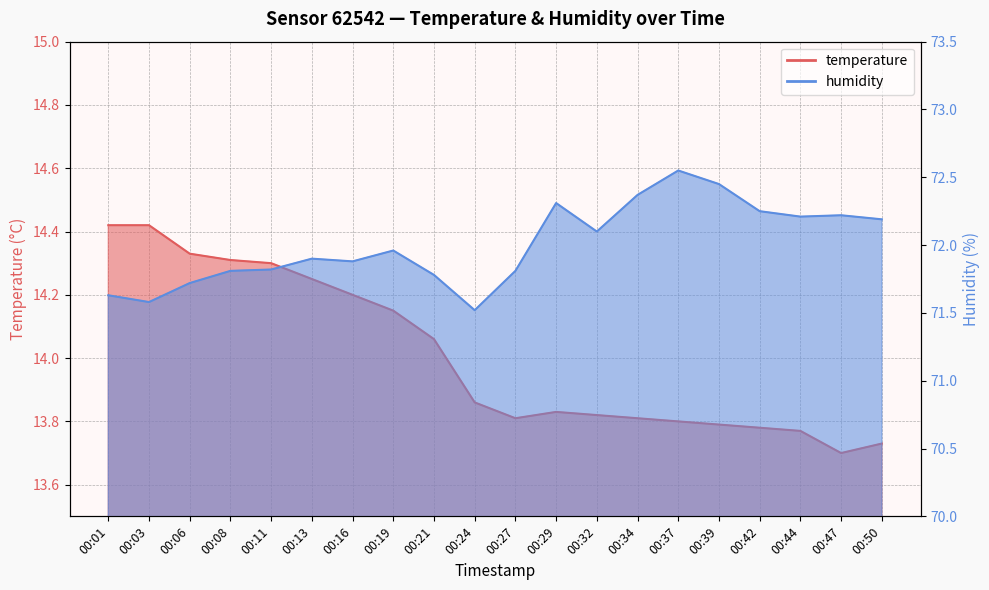

What is the total value across all series at 00:01?

86.0